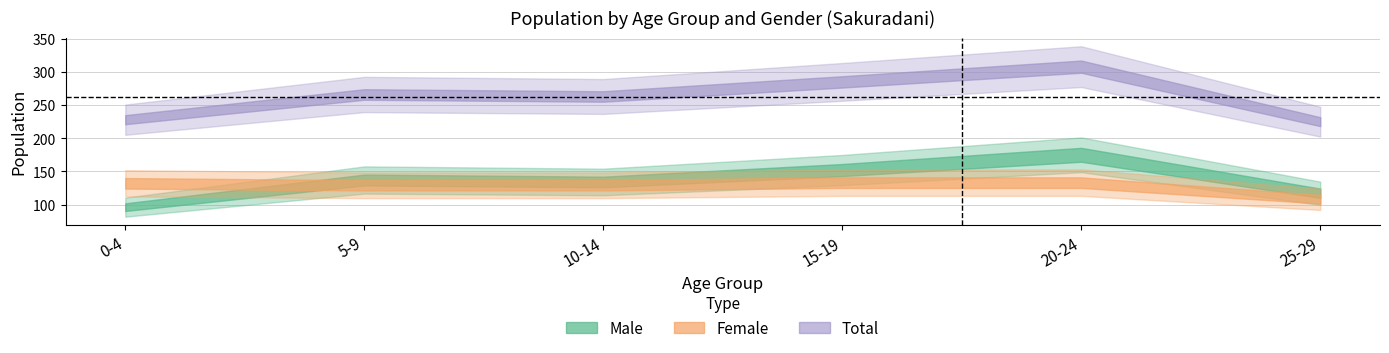

At how many categories does at least one series exceed 268?

2